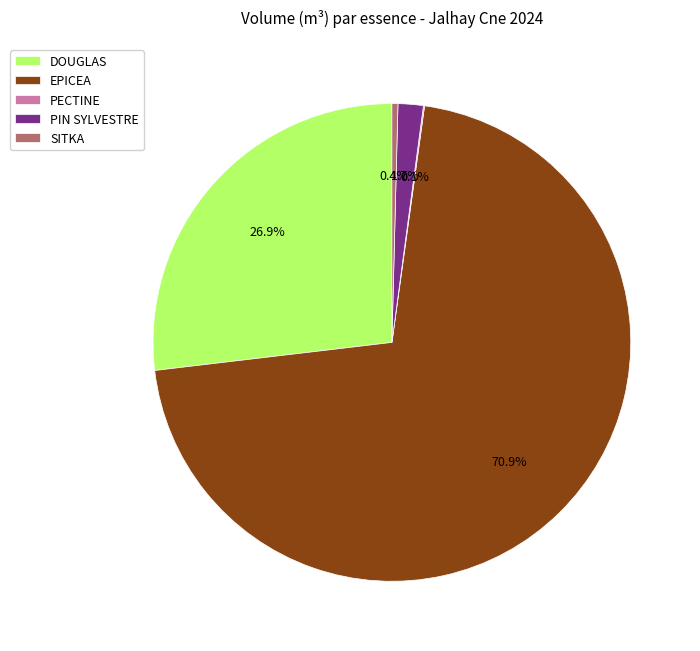

What percentage is the DOUGLAS slice, to the nearest percent?

27%